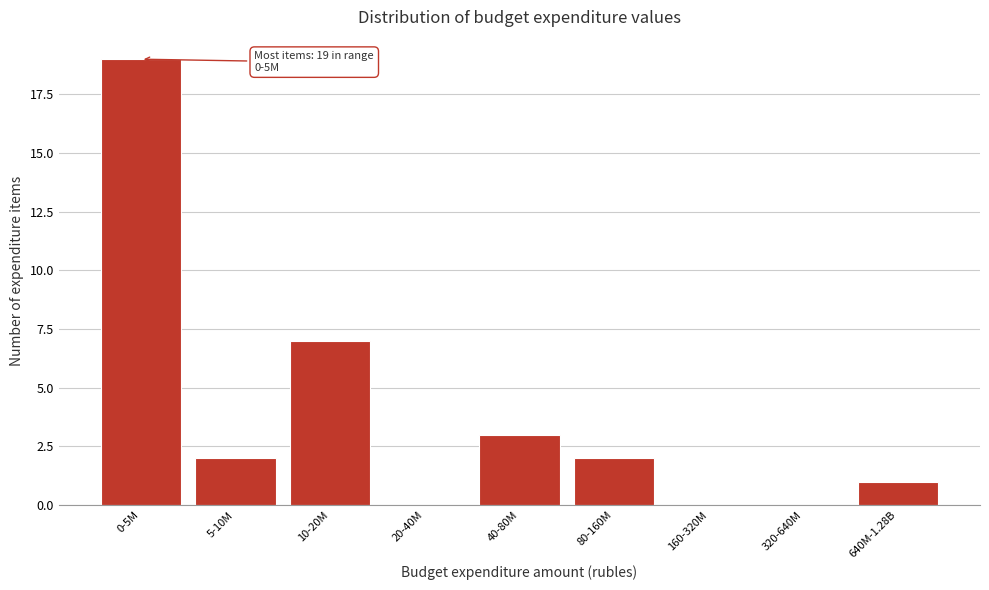

Reading left to right, extract all data points from this chart.

0-5M=19	5-10M=2	10-20M=7	20-40M=0	40-80M=3	80-160M=2	160-320M=0	320-640M=0	640M-1.28B=1